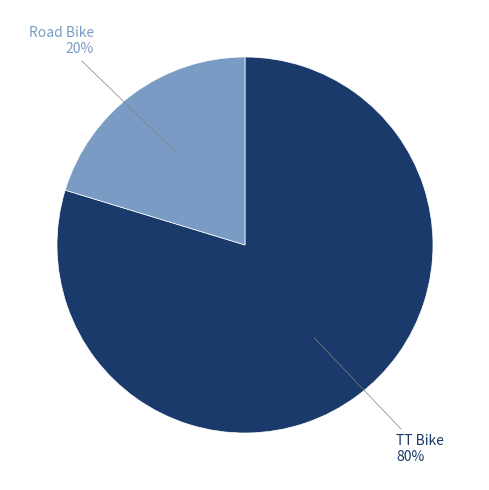

Is there any slice that represents more than half of the pie?

Yes